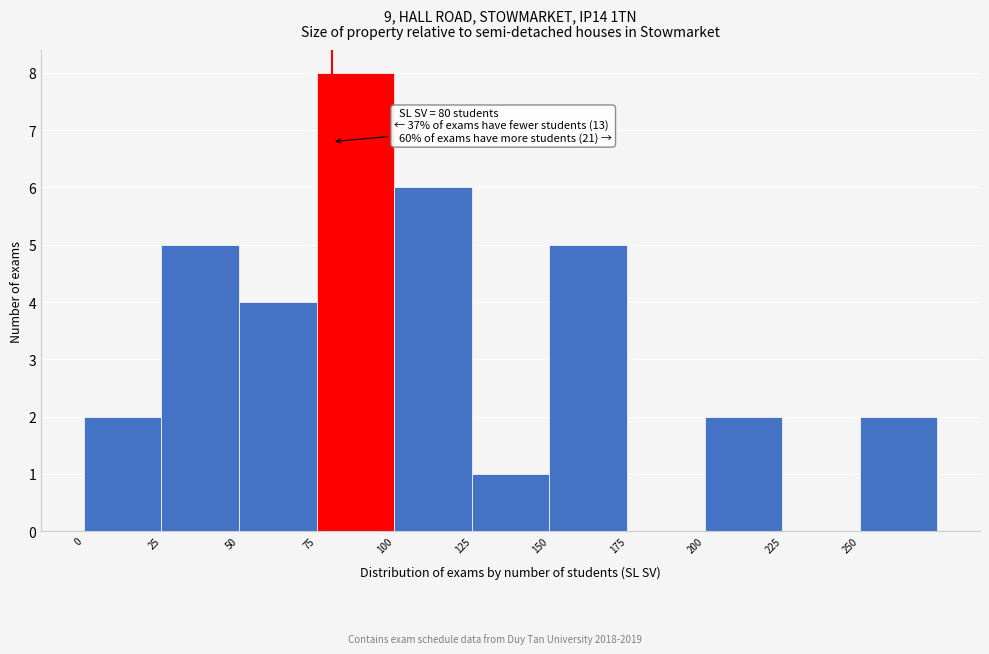

Over which range of the x-axis is the bar tallest?

75 to 100